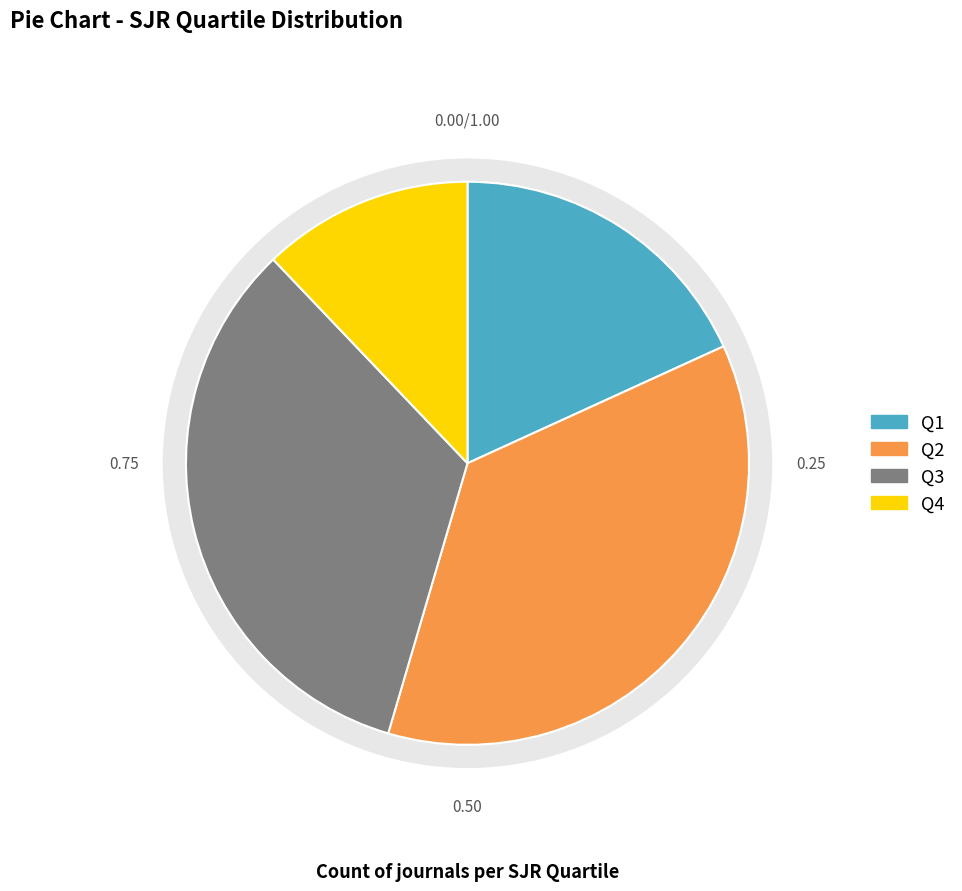

Is Q3 the majority of the pie?

No